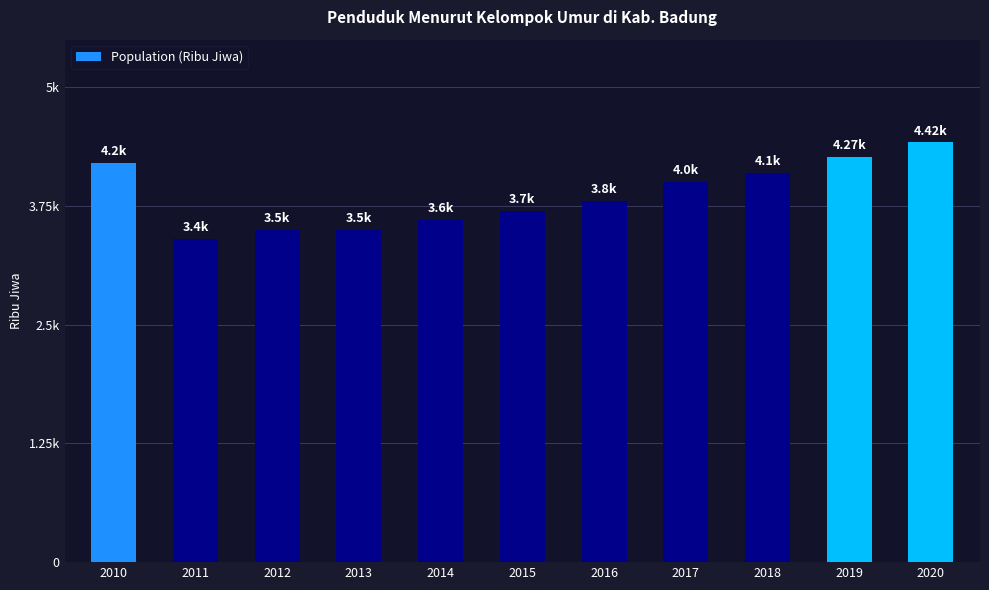

What is the sum of all values?

42.5